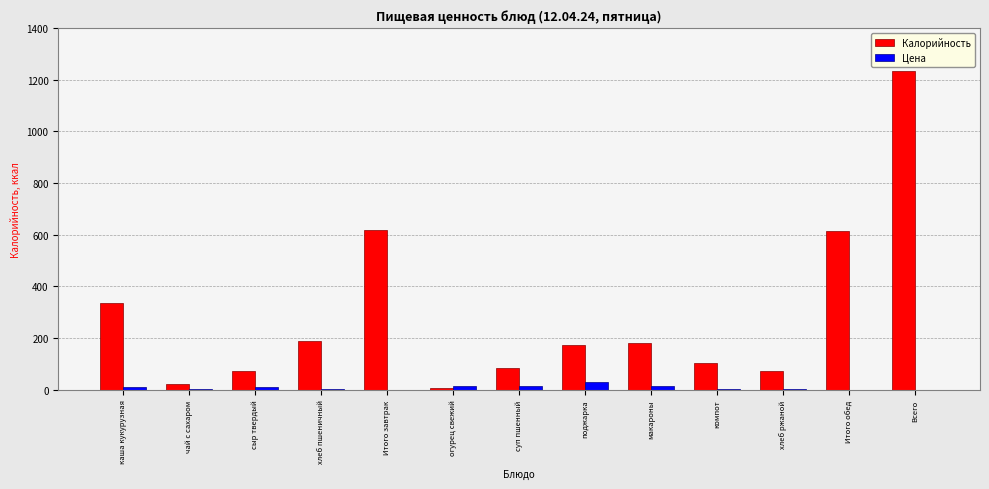

Between поджарка and хлеб ржаной, which series saw the biggest shift?

Калорийность